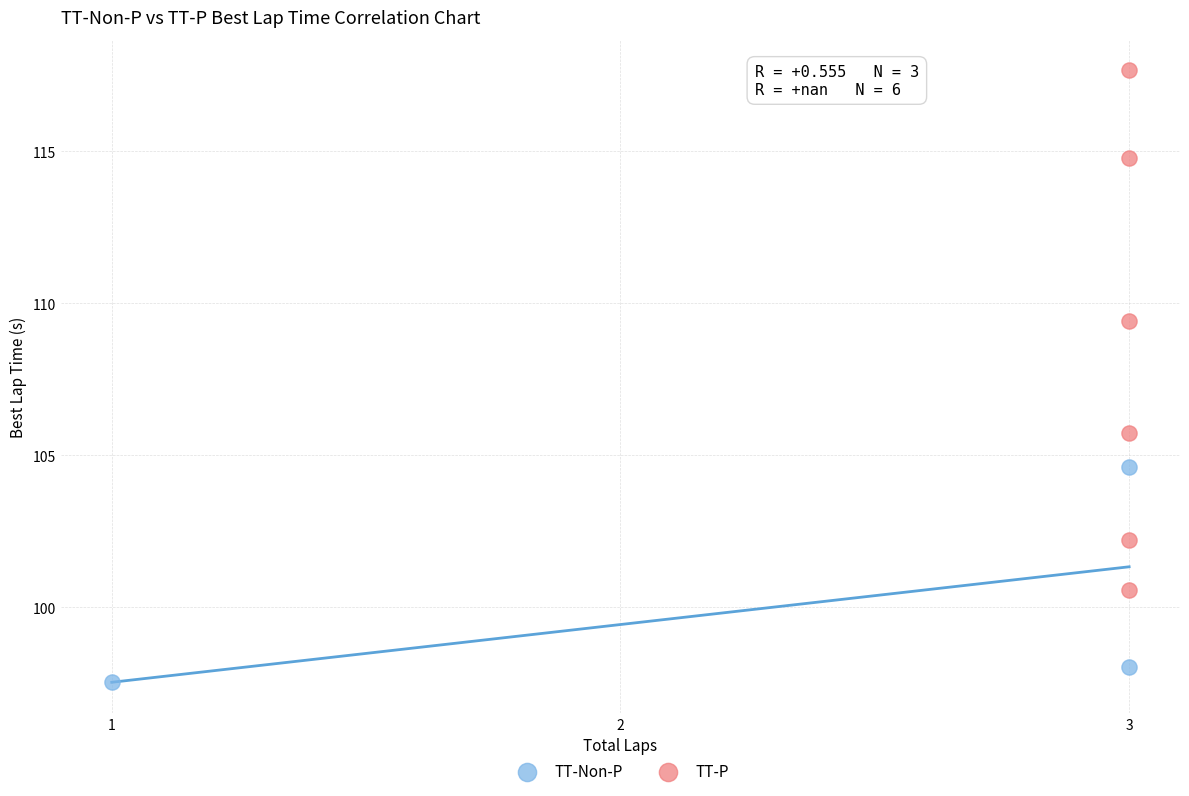

Which series has the largest Y range (max minus min)?

TT-P